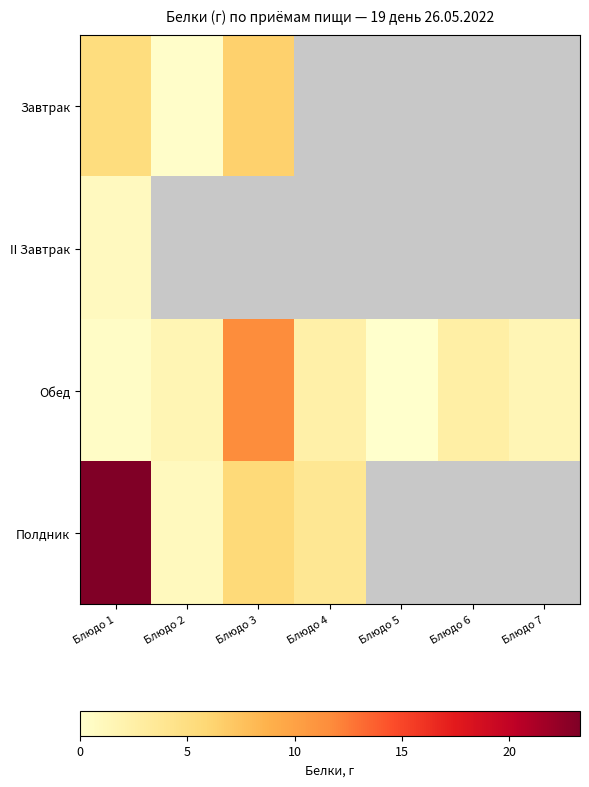

Between Блюдо 2 and Блюдо 6, which series saw the biggest shift?

Обед